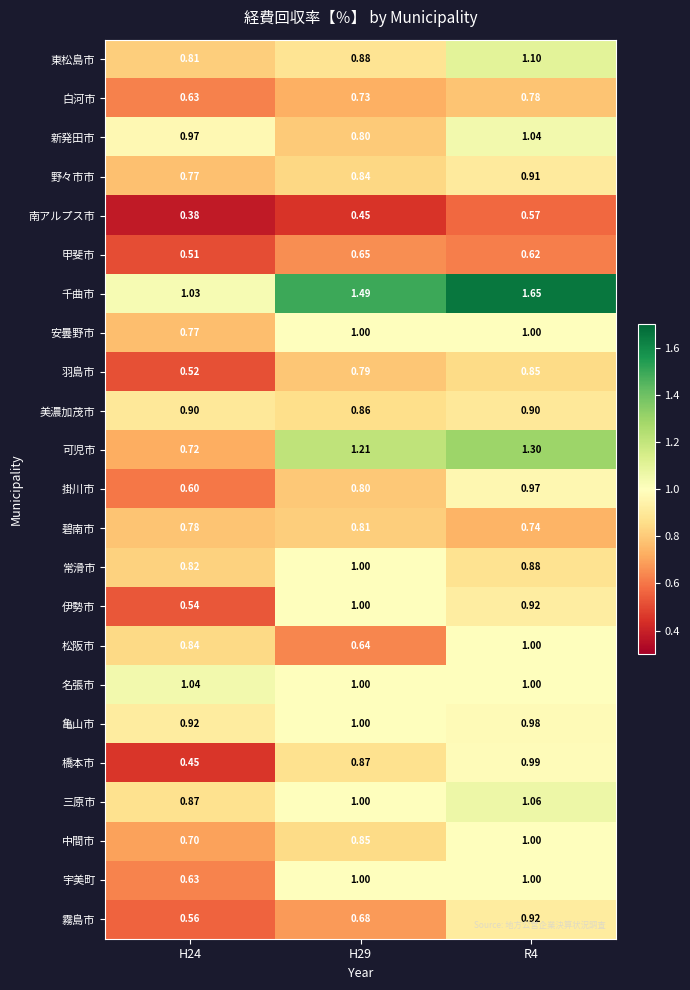

At which category is the sum across all series the highest?

R4